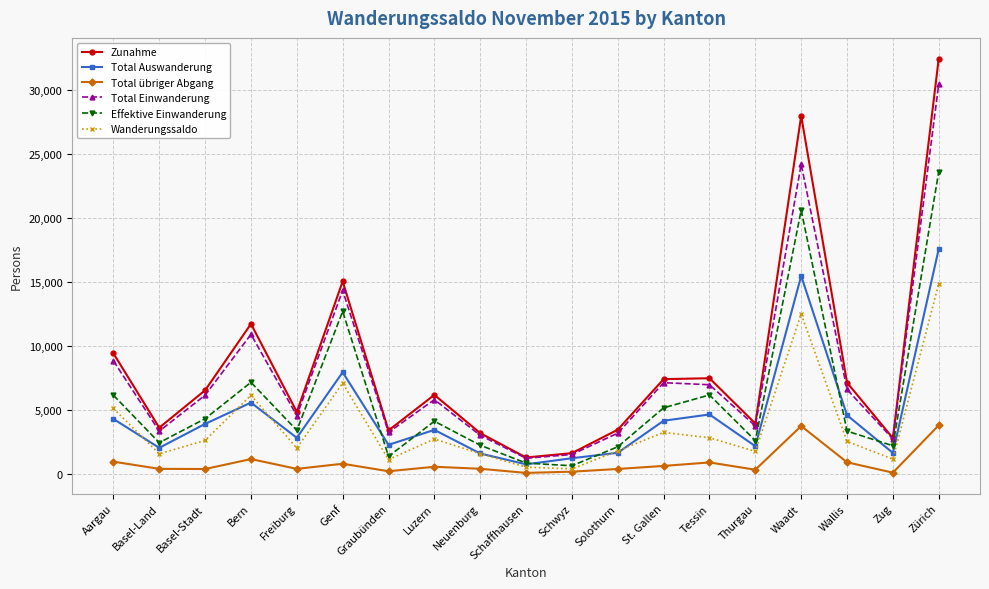

What position from the left is Waadt?

16